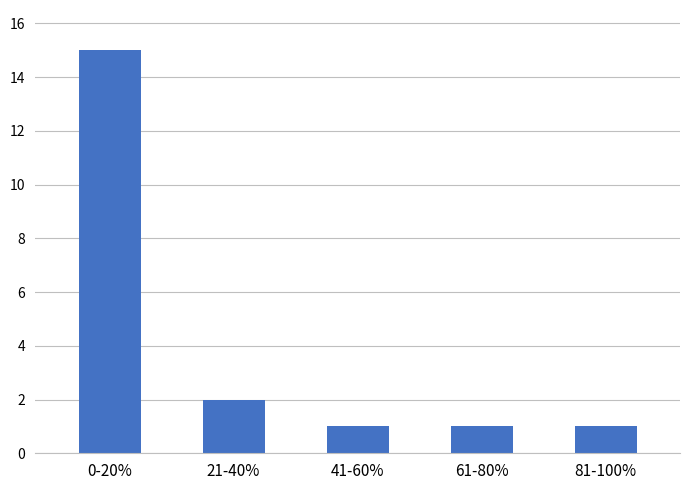

What is the sum of all values?

20